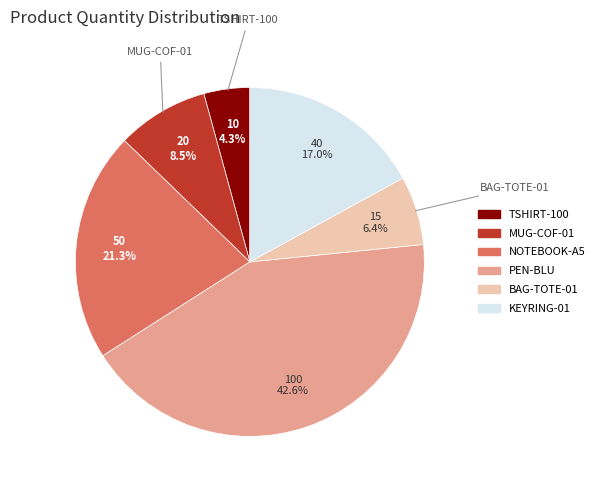

What portion of the pie excludes NOTEBOOK-A5?

78.7%